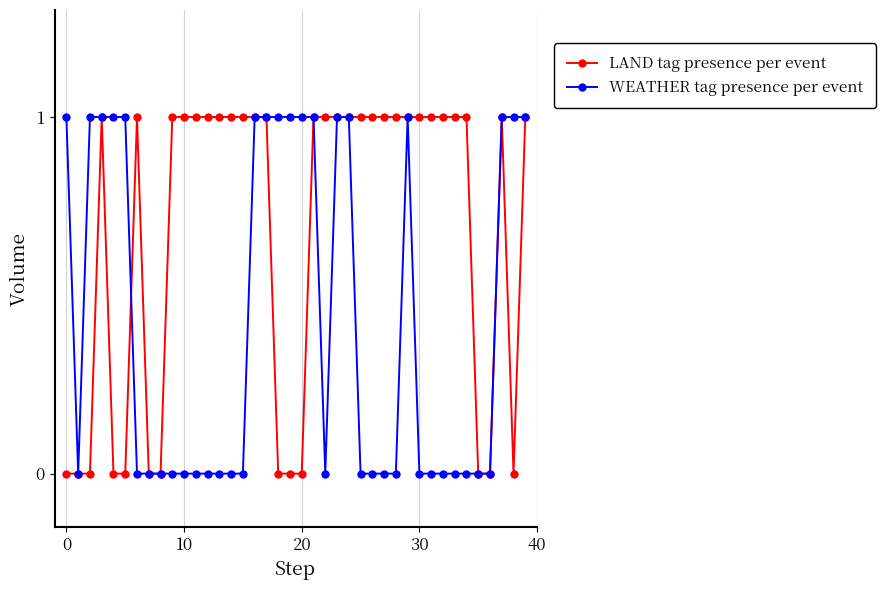

Reading right to left, list all the values displayed in this chart.

LAND tag presence per event: 1	0	1	0	0	1	1	1	1	1	1	1	1	1	1	1	1	1	1	0	0	0	1	1	1	1	1	1	1	1	1	0	0	1	0	0	1	0	0	0
WEATHER tag presence per event: 1	1	1	0	0	0	0	0	0	0	1	0	0	0	0	1	1	0	1	1	1	1	1	1	0	0	0	0	0	0	0	0	0	0	1	1	1	1	0	1